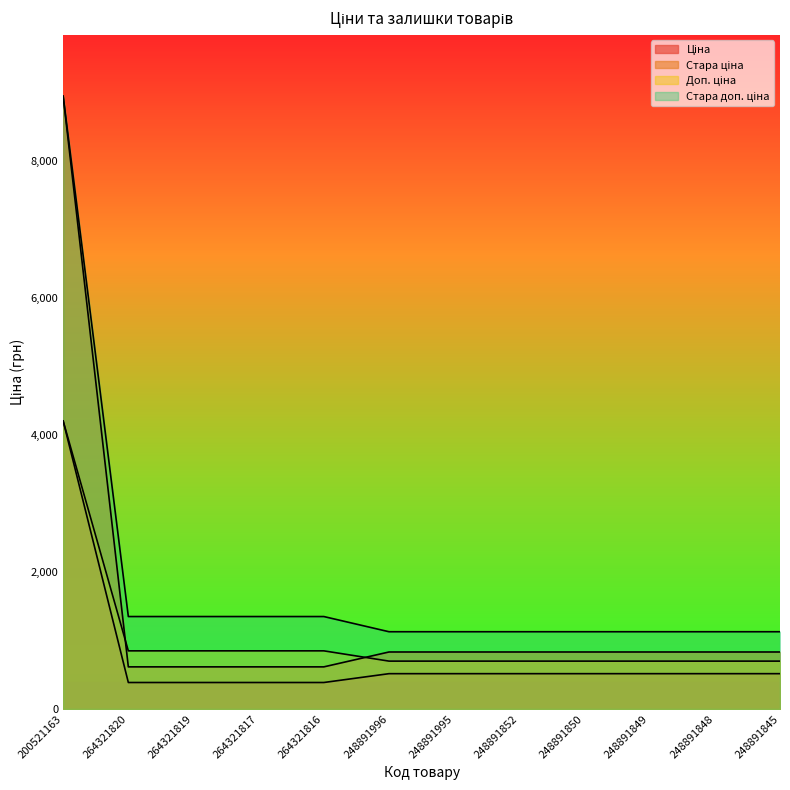

What is the average value of the Стара доп. ціна series?

1853.4